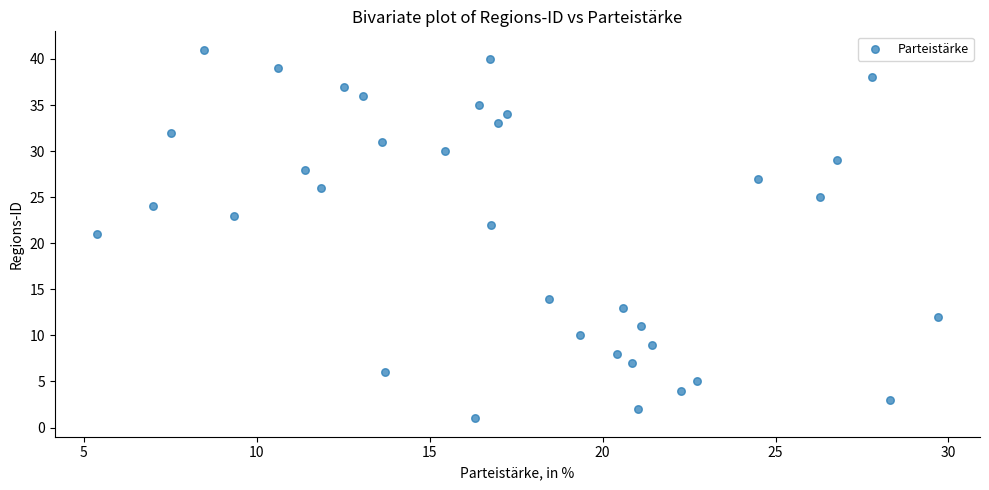

What is the range of Y values (max minus min)?

40